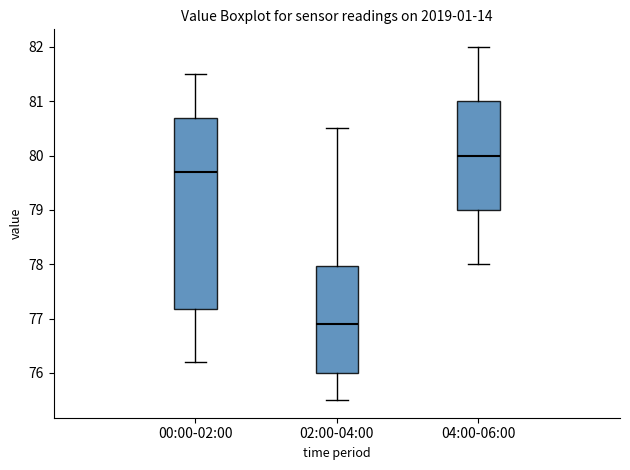

Where does the median line of the box for 02:00-04:00 sit on the y-axis? The values are not printed on the chart, so give them approximately, as read against the axis.

76.9